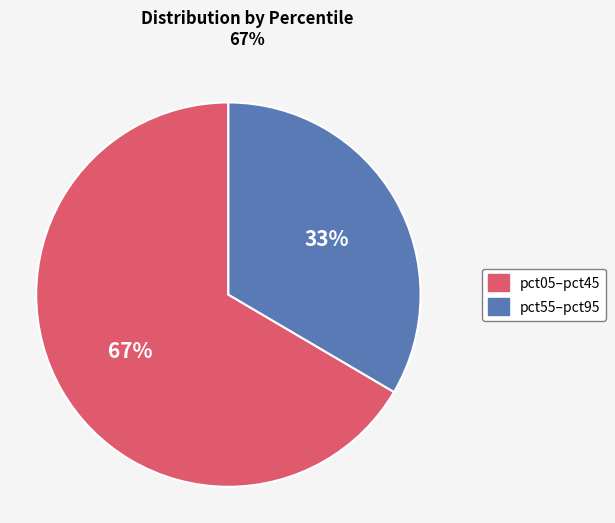

Is there any slice that represents more than half of the pie?

Yes